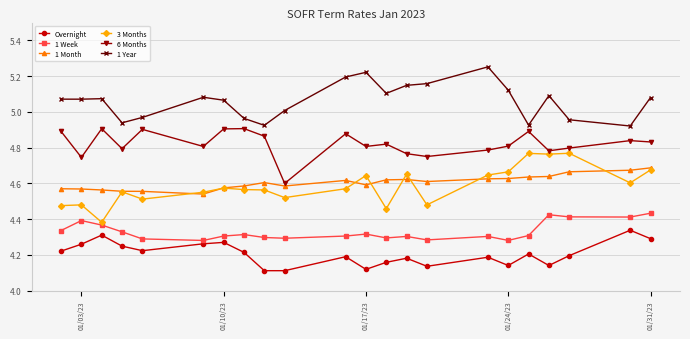

What is the sum of all 1 Year values?

111.3